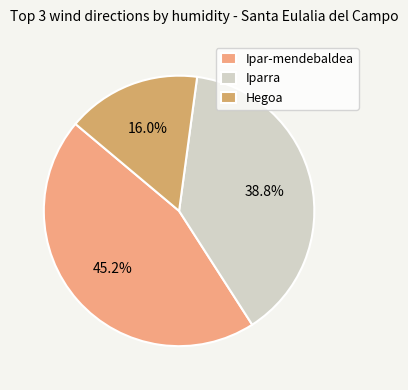

How many segments does this pie chart have?

3